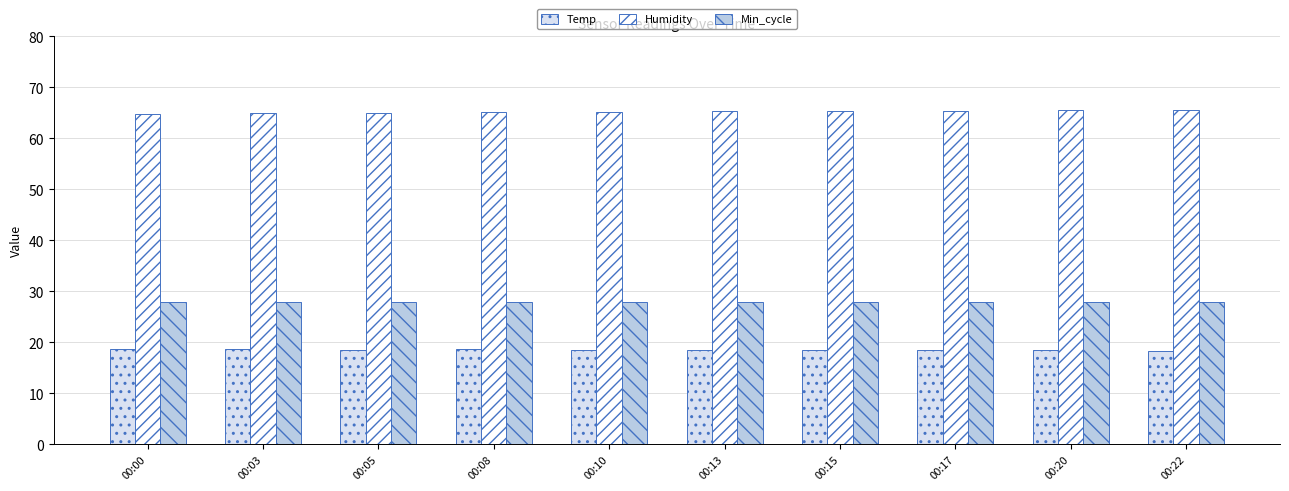

What is the difference between the maximum and minimum values in the Humidity series?

0.8